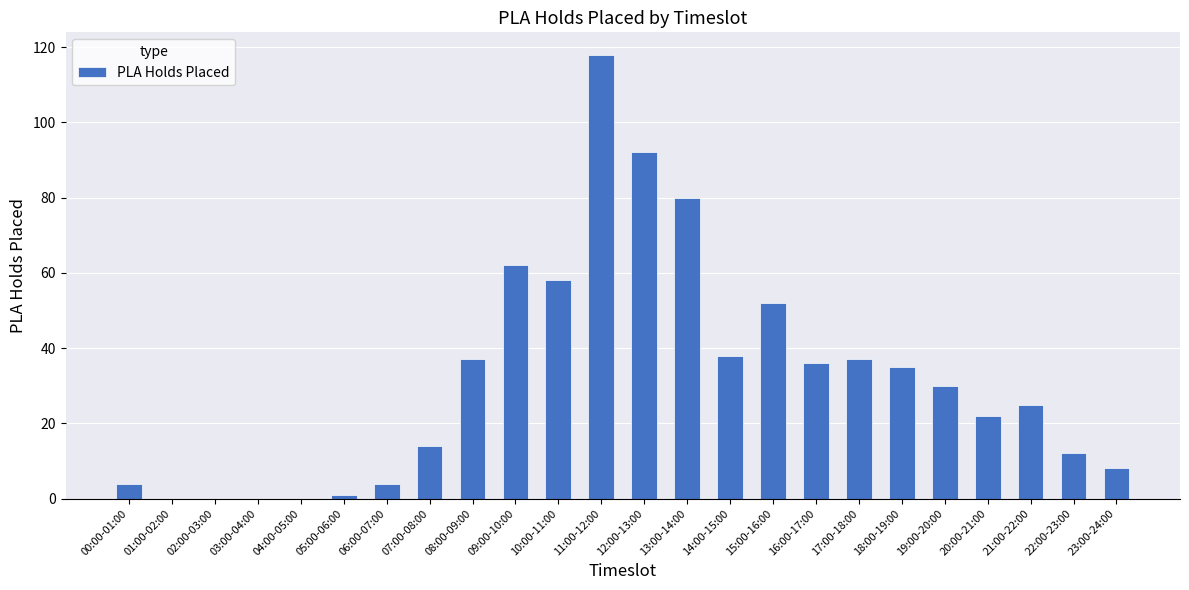

What is the change in value from 04:00-05:00 to 20:00-21:00?

+22